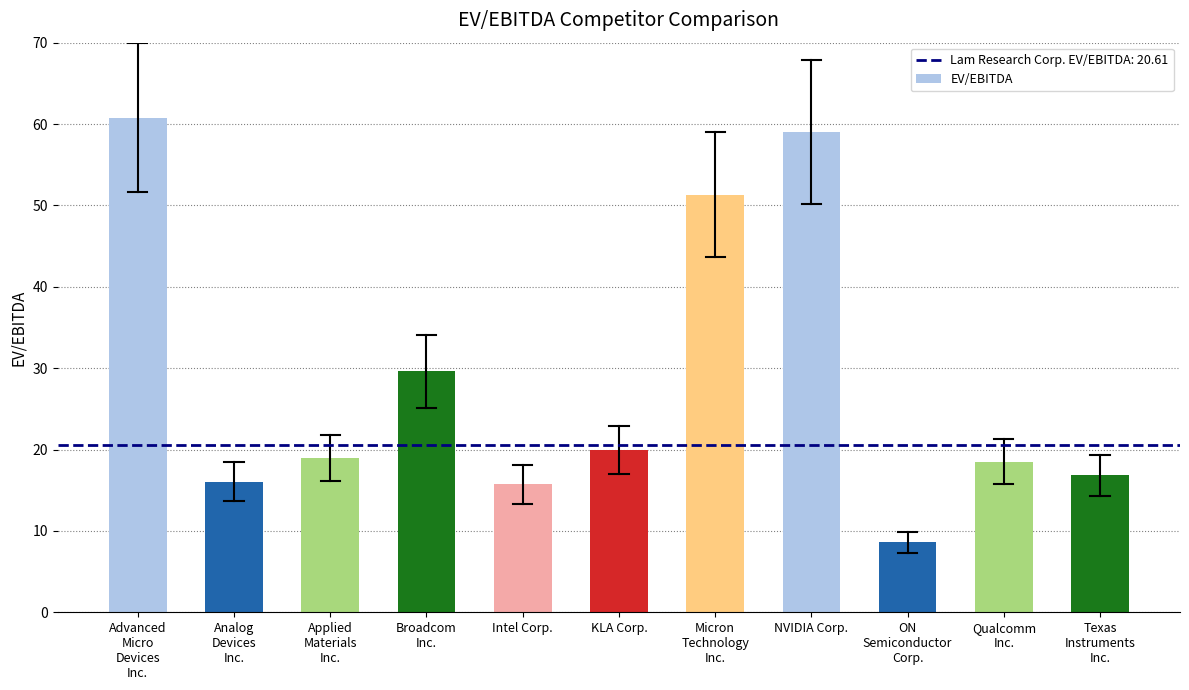

Reading right to left, transcribe all the data shown in this chart.

16.8	18.5	8.6	59.0	51.3	19.9	15.7	29.6	18.9	16.1	60.8